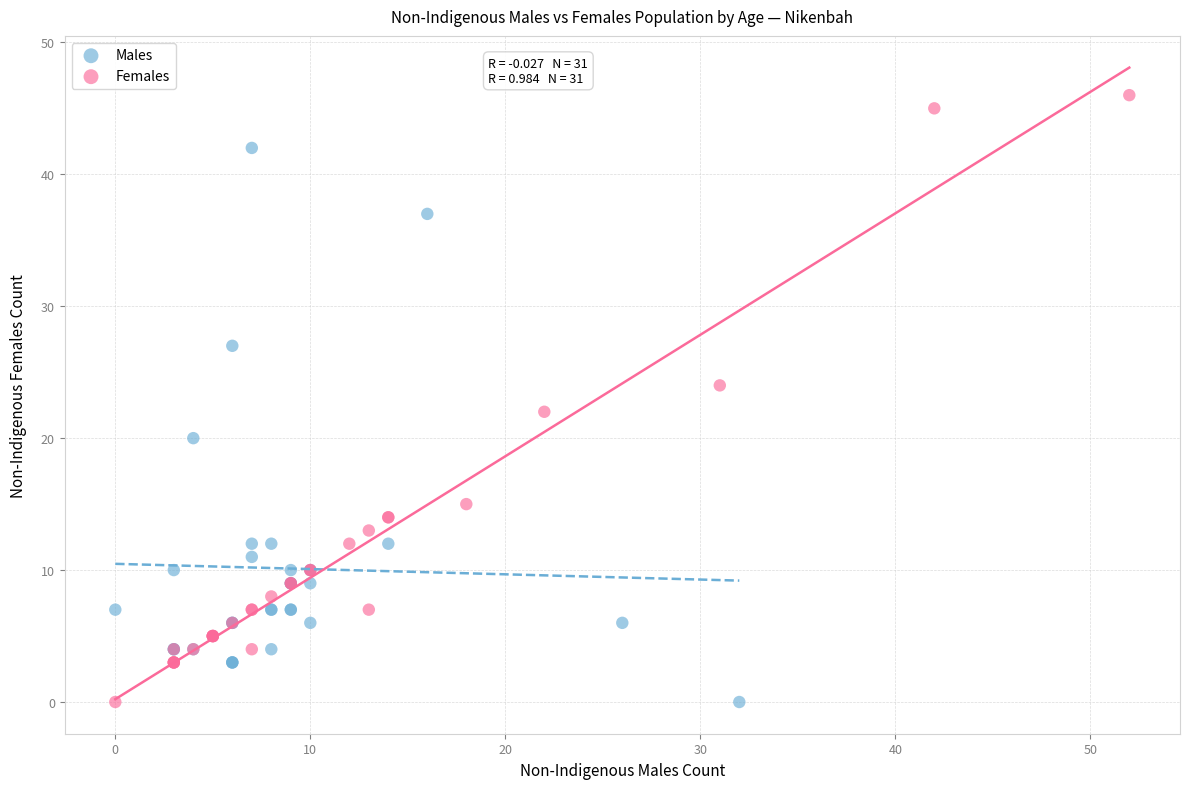

Which series contains the highest Y value?

Females